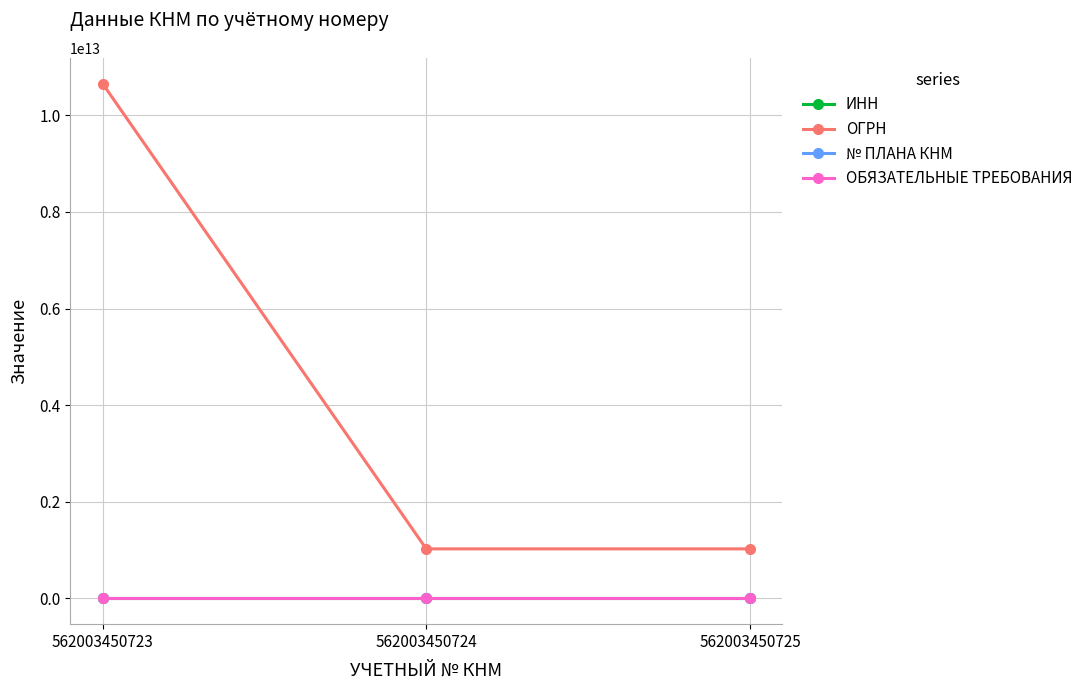

At which category is the sum across all series the highest?

562003450723